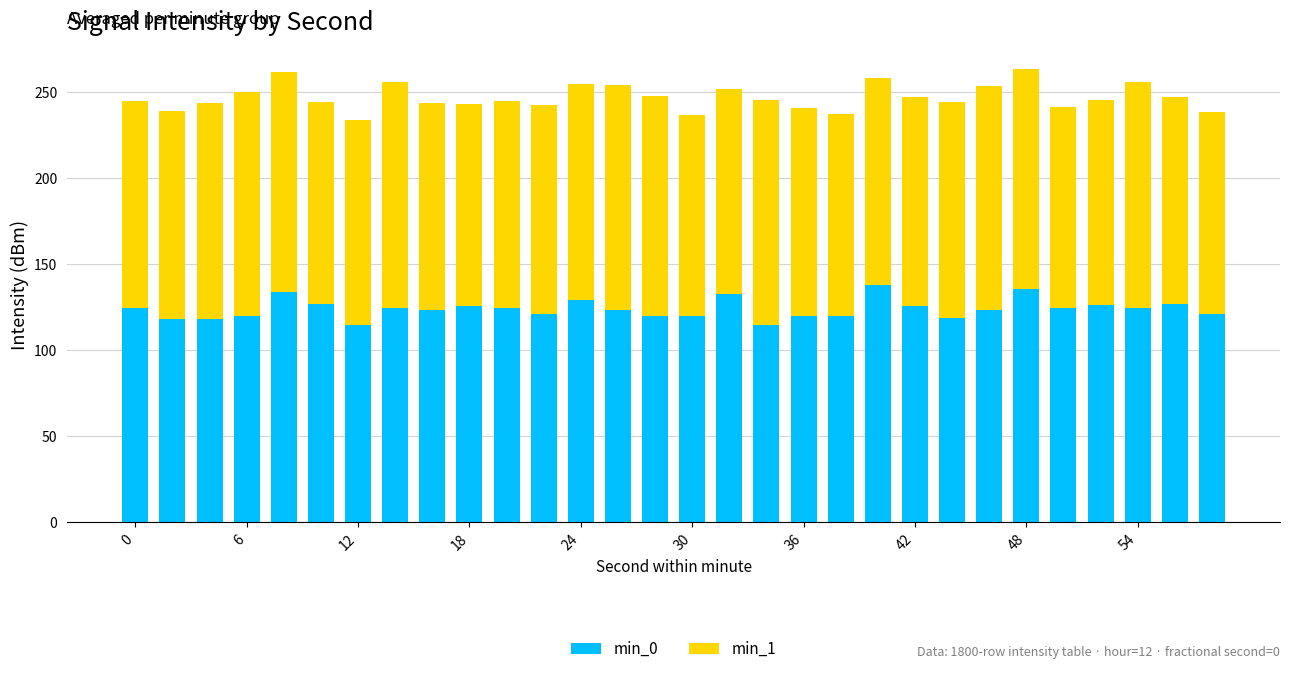

What is the average value of the min_0 series?

124.0